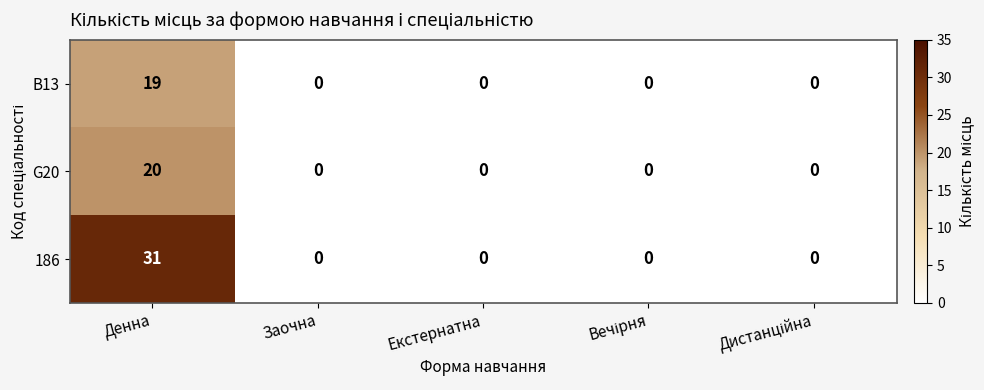

What is the difference between the G20 values at Денна and Заочна?

20